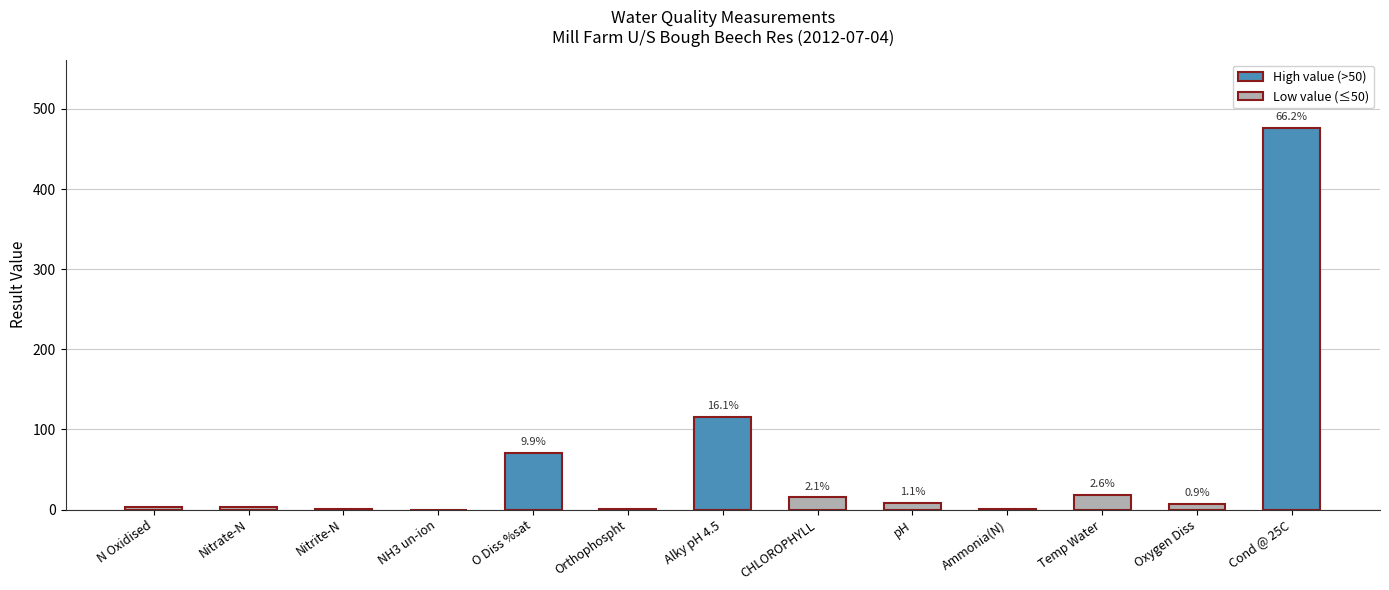

Which label corresponds to the smallest value in the chart?

NH3 un-ion